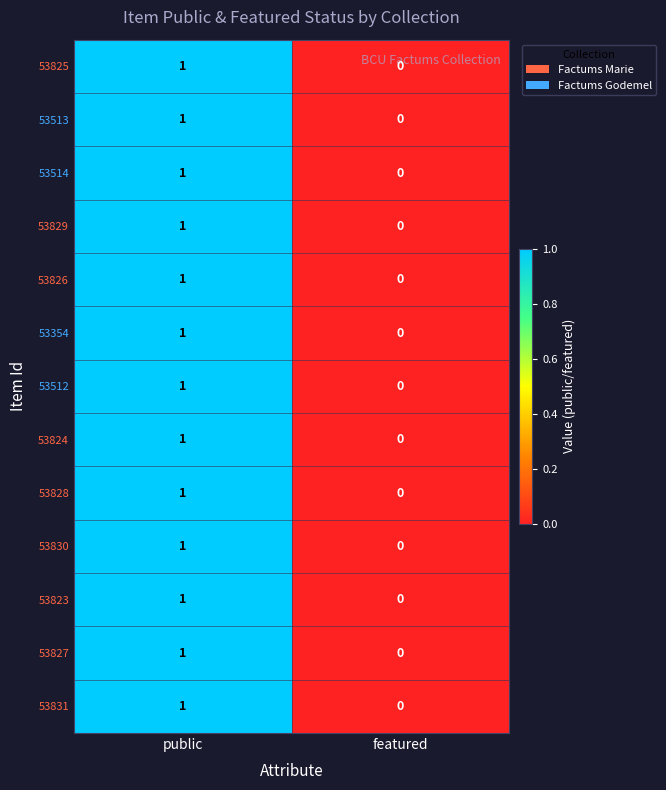

The 53829 series shows 0 at public. True or false?

False